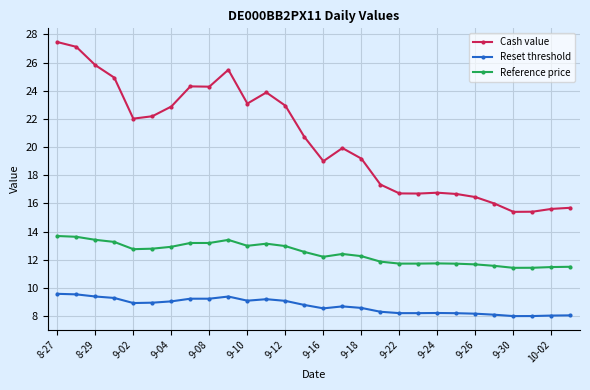

True or false: Reset threshold has more than 2 interior local peaks.

True